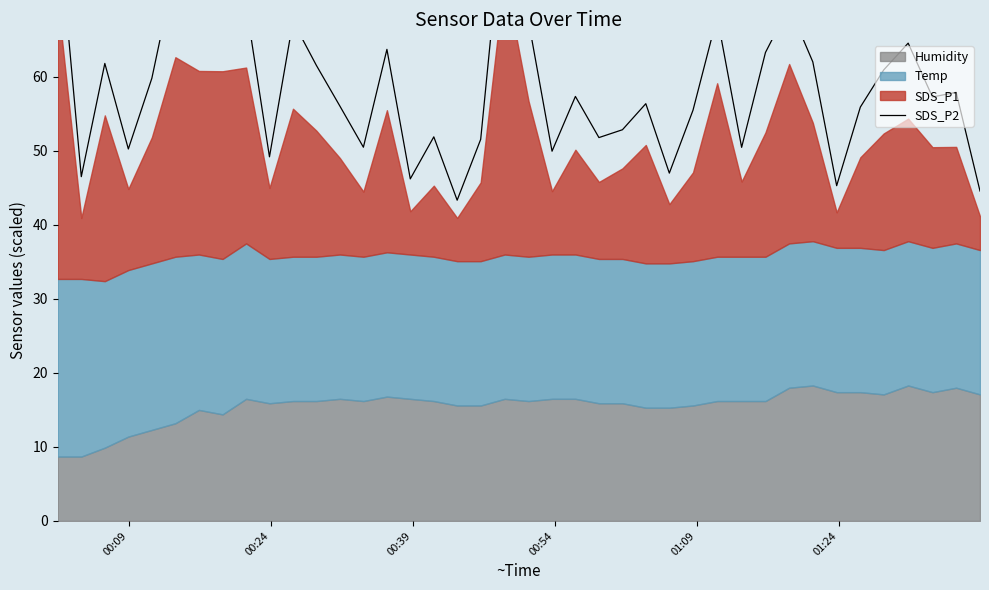

Reading right to left, extract all data points from this chart.

44.6	57.9	57.3	64.6	60.9	55.9	45.3	62.0	69.5	63.3	50.5	68.1	55.5	47.0	56.4	52.9	51.8	57.4	50.0	67.5	84.6	51.6	43.3	51.9	46.2	63.7	50.5	56.1	61.6	67.5	49.2	69.7	67.5	68.8	74.8	59.8	50.3	61.8	46.5	81.5